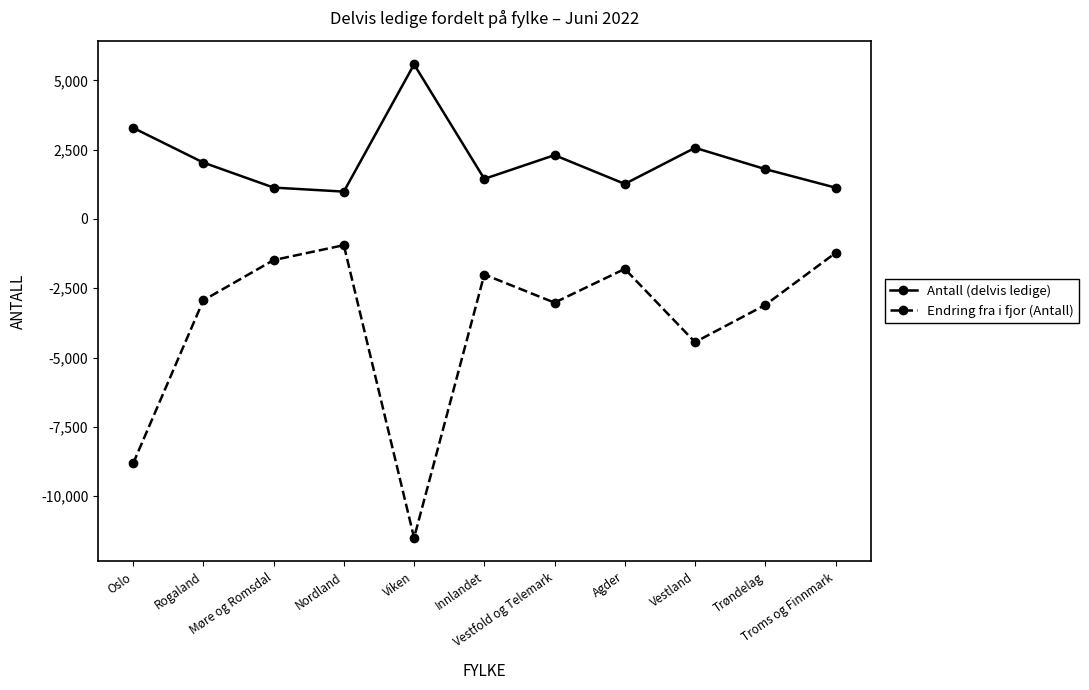

Which series has the largest range (max minus min)?

Endring fra i fjor (Antall)